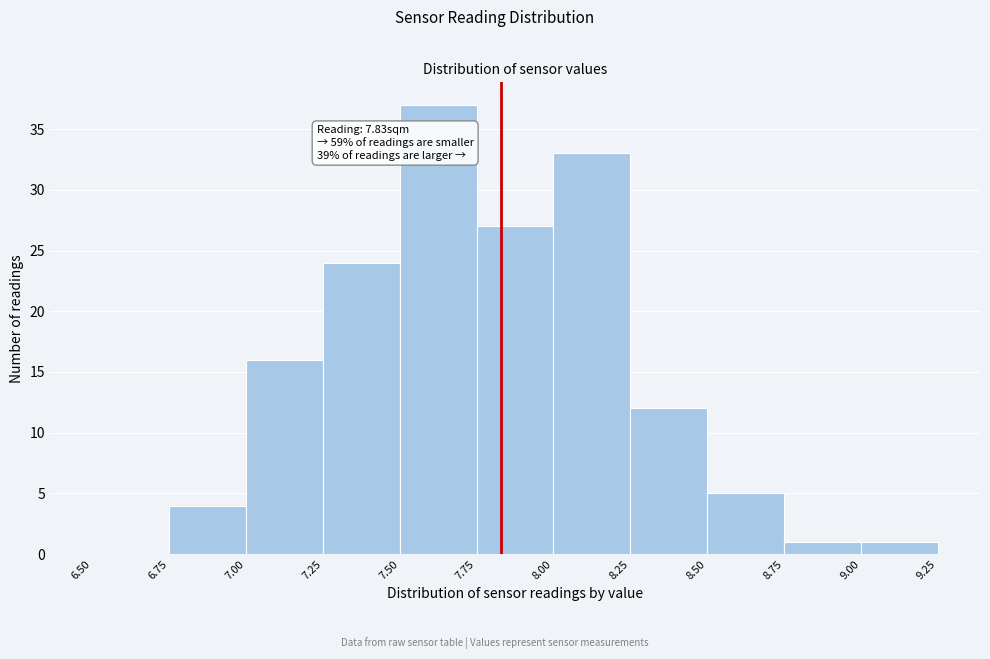

Which range on the x-axis has the tallest bar?

7.50 to 7.75